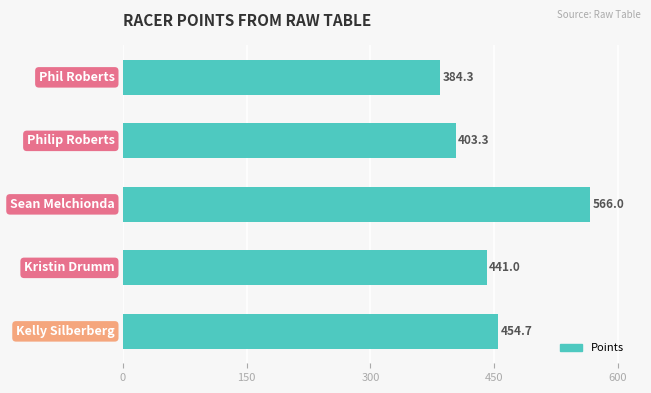

How many data points are above 441?

3